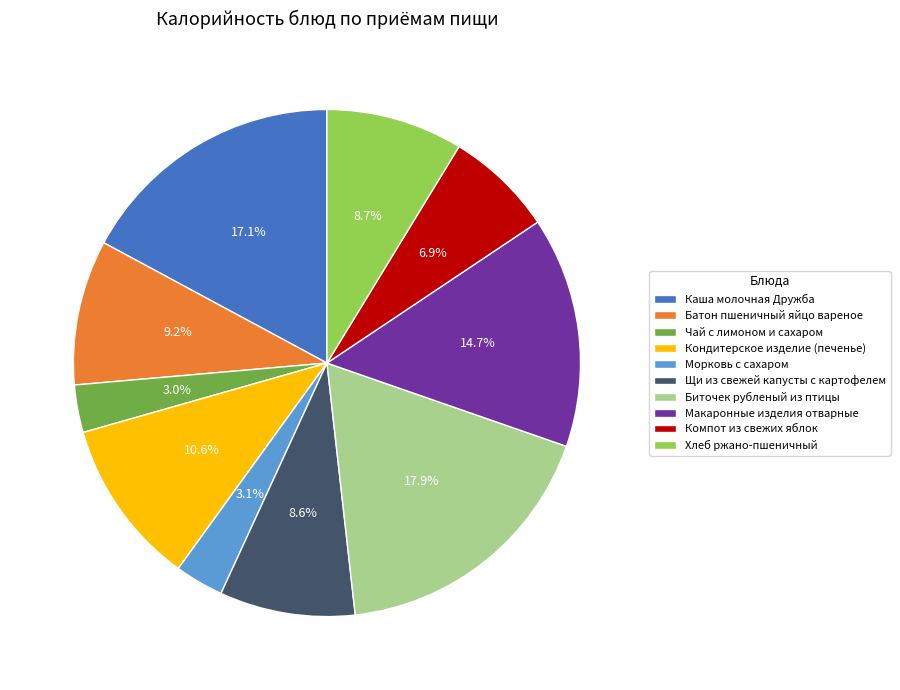

How much of the chart is everything except Макаронные изделия отварные?

85.3%